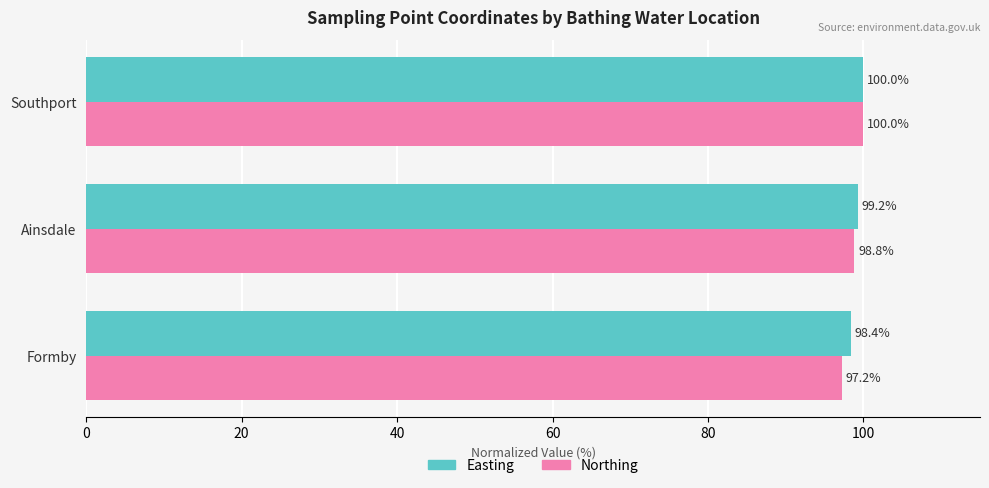

What is the lowest value of the Easting series?

98.4